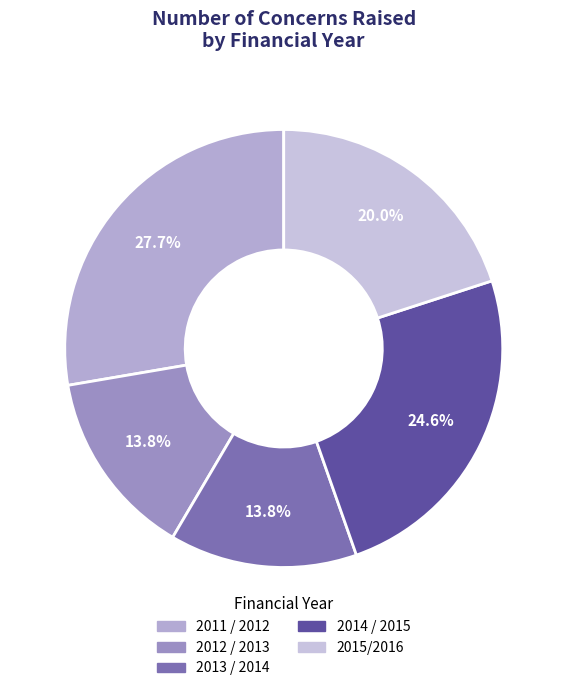

Count the number of slices in the pie.

5